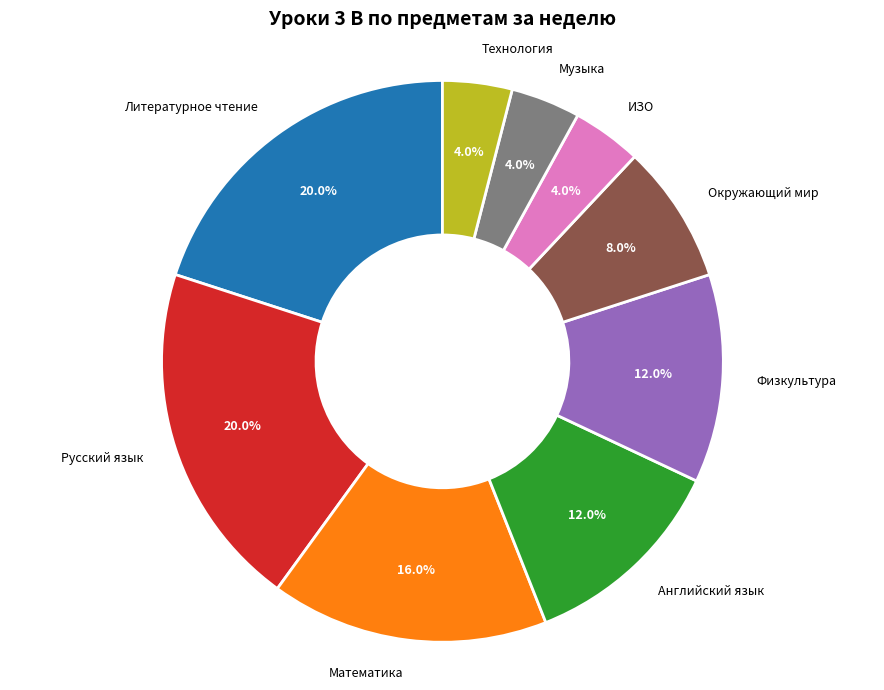

Which has a higher value, Литературное чтение or Окружающий мир?

Литературное чтение